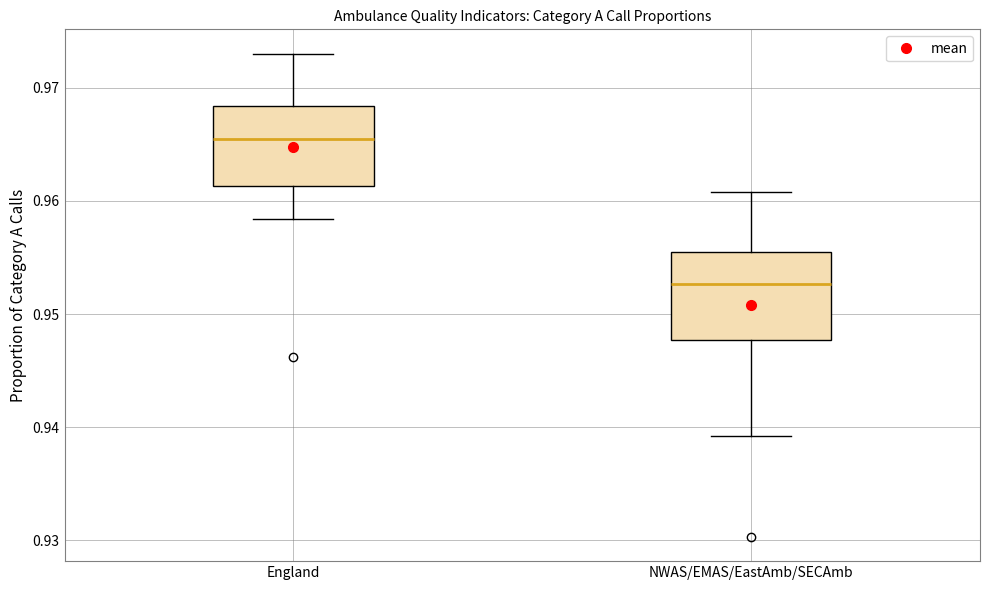

Reading left to right, transcribe this box plot: for each box, give where its median line is, the range the box spans, and where its two whiskers end, as read against the y-axis. The values are not printed on the chart, so give them approximately, as read against the axis.

England: median 0.965, box 0.961 to 0.968, whiskers 0.958 to 0.973
NWAS/EMAS/EastAmb/SECAmb: median 0.953, box 0.948 to 0.955, whiskers 0.939 to 0.961